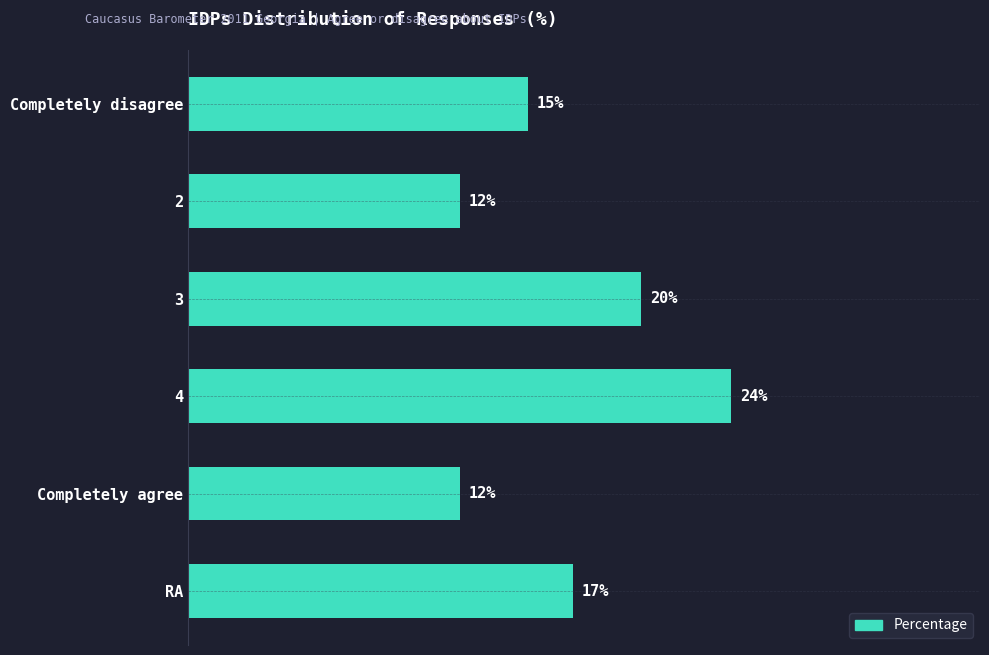

What is the label of the 1st bar from the bottom?

RA